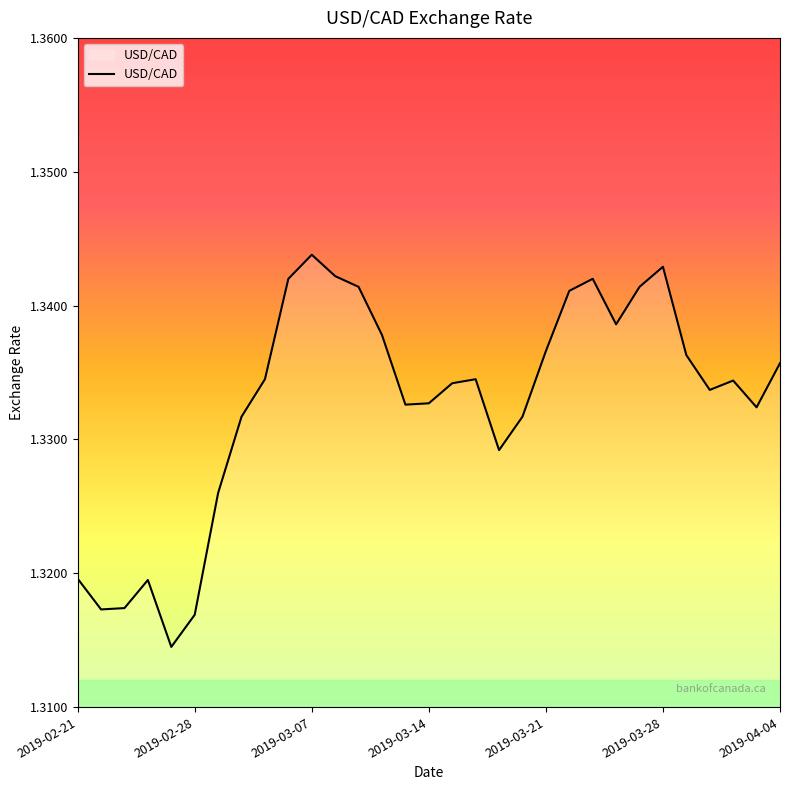

How many lines are shown in the chart?

1